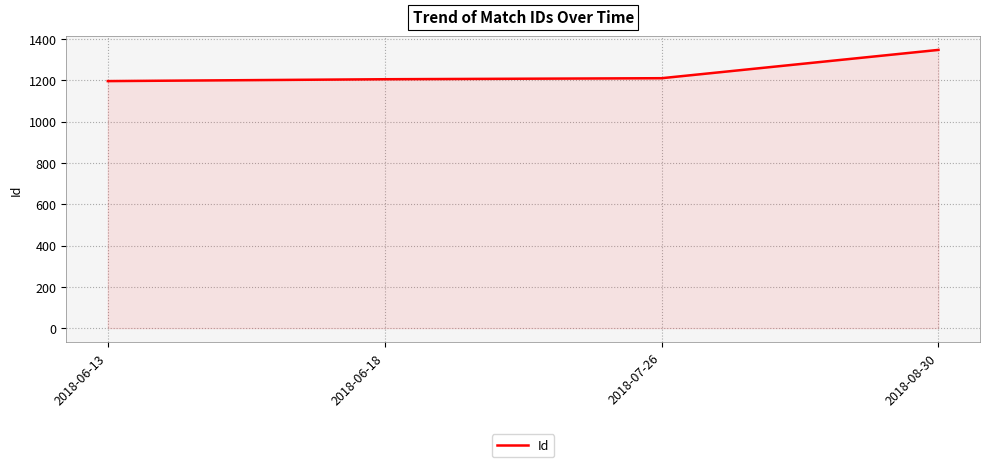

What is the average value?

1240